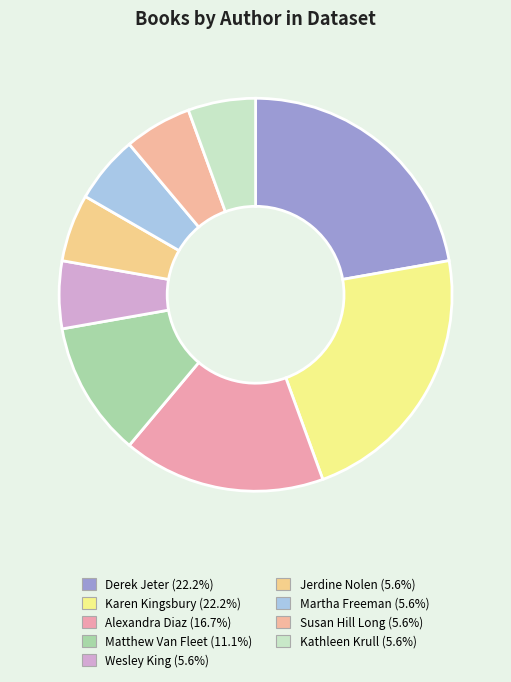

Is there any slice that represents more than half of the pie?

No